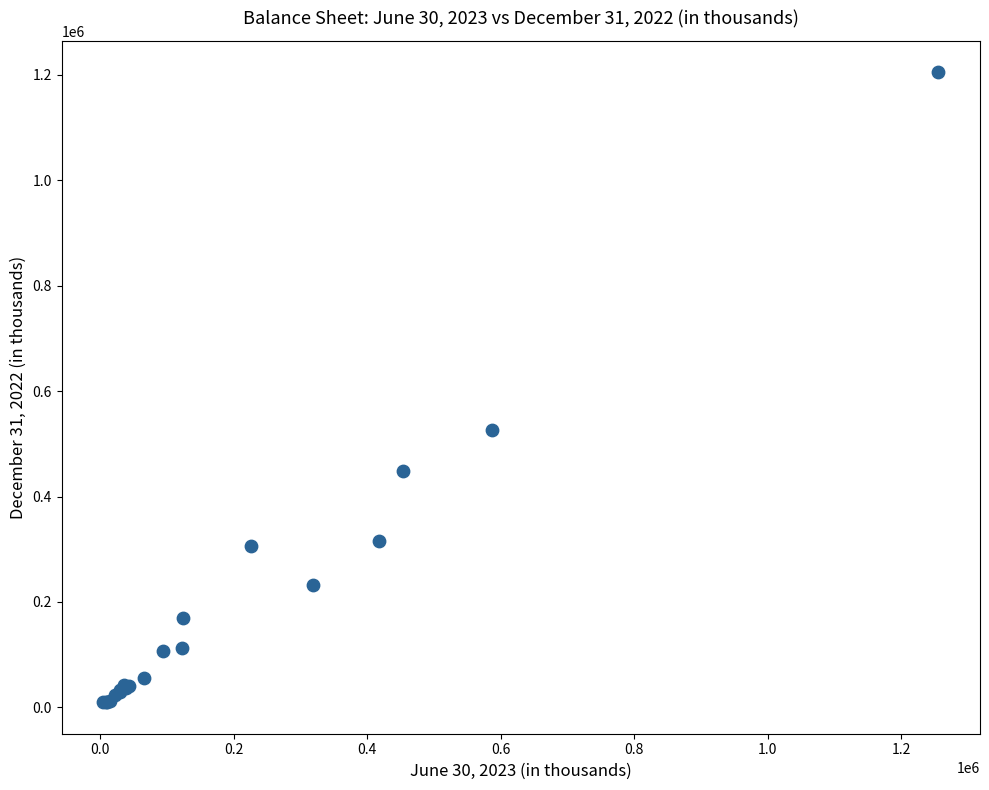

What Y value in the scatter plot is closest to 607232?

526826